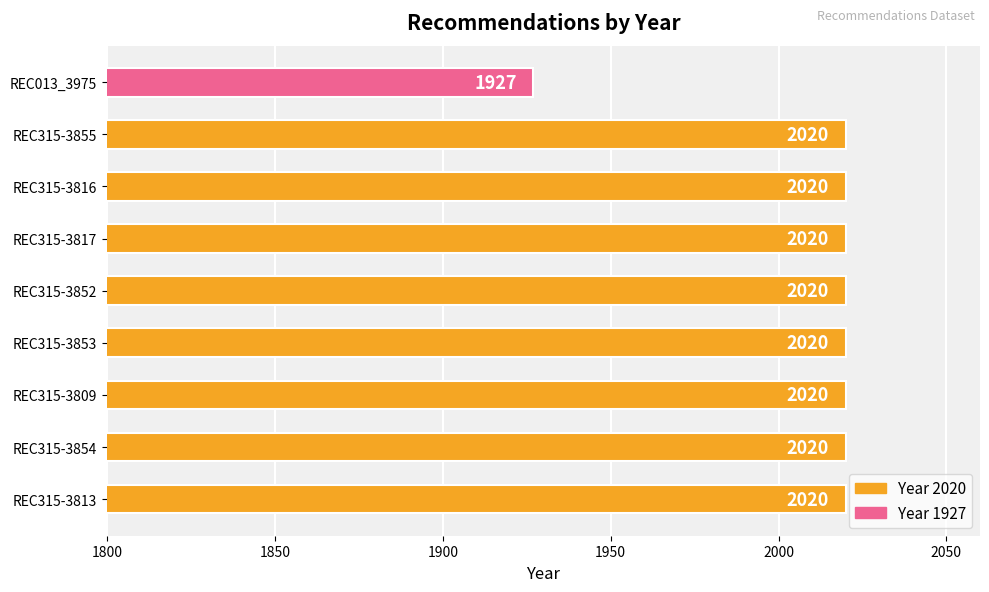

What is the greatest value displayed?

2020